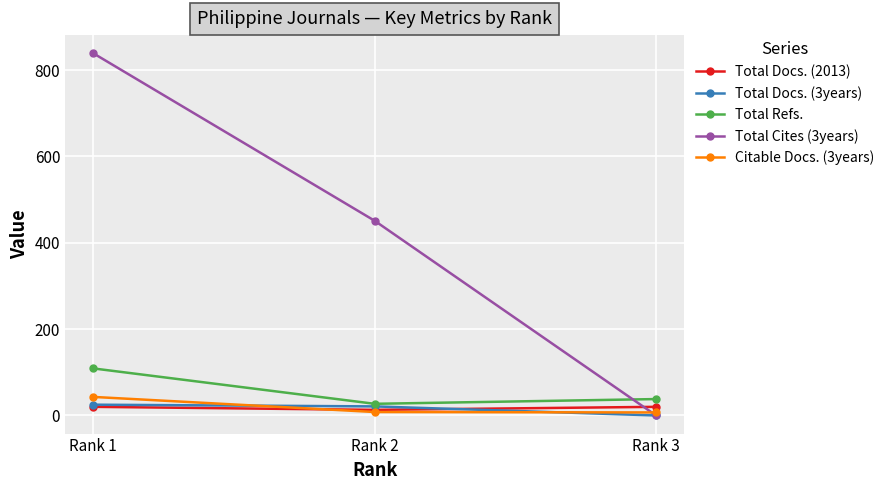

What is the value of the Total Docs. (3years) point at the 1st from the left?

25